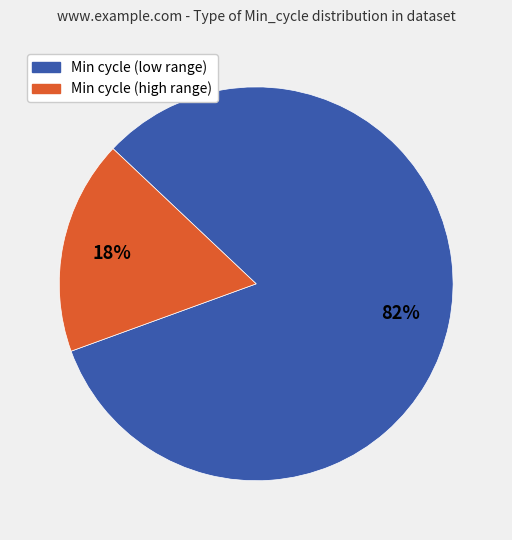

To the nearest percent, what is the average slice percentage?

50%